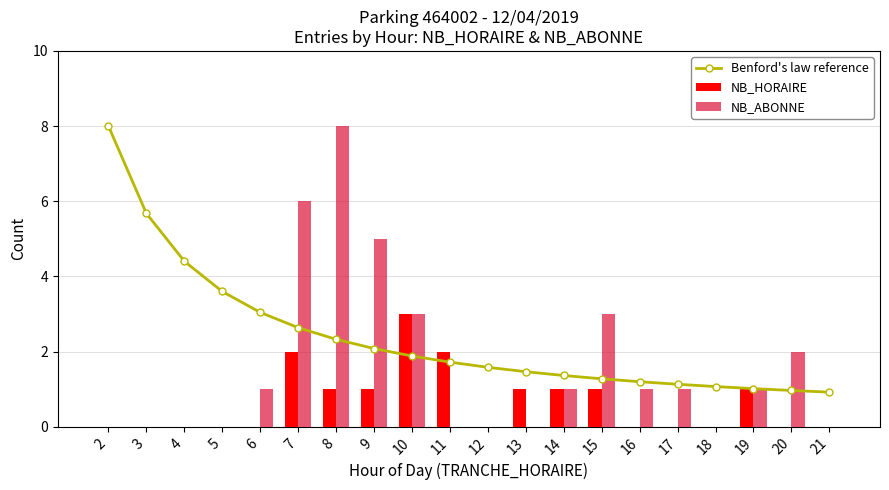

Which category has the lowest value in the NB_ABONNE series?

2